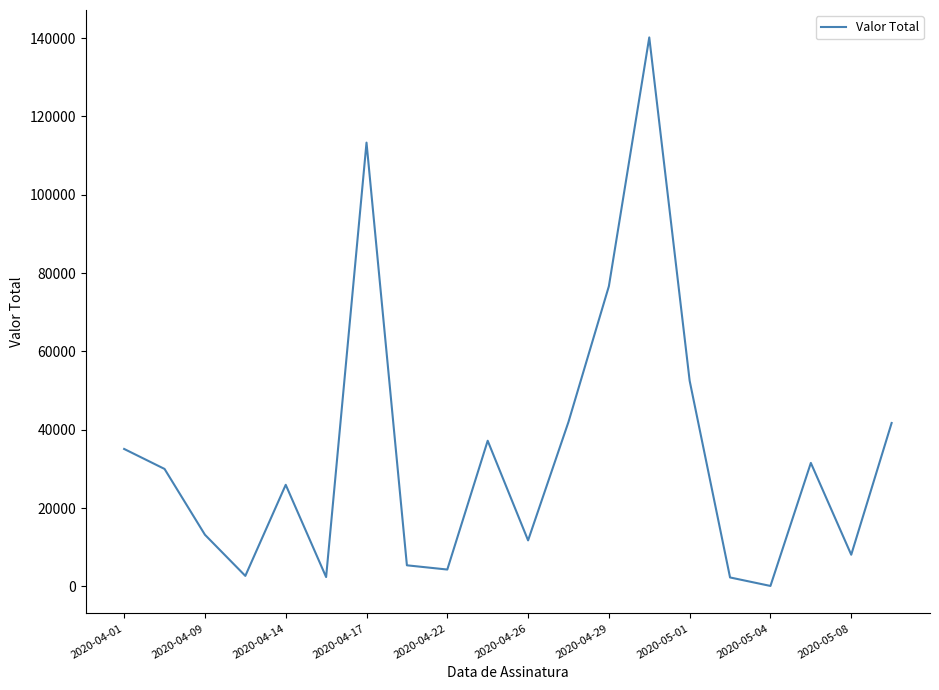

What is the greatest value displayed?

140150.0